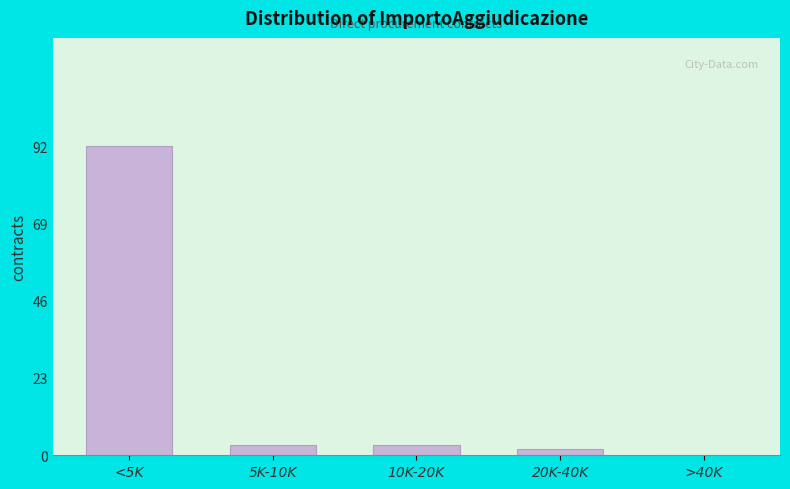

Reading left to right, transcribe all the data shown in this chart.

<5K=92	5K-10K=3	10K-20K=3	20K-40K=2	>40K=0